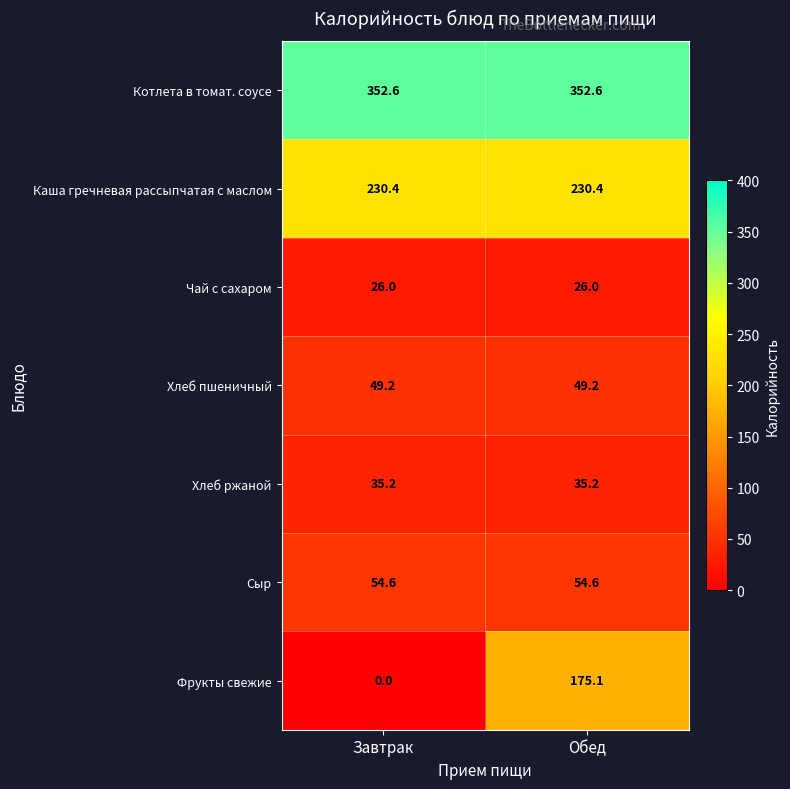

How many categories are shown in the chart?

2